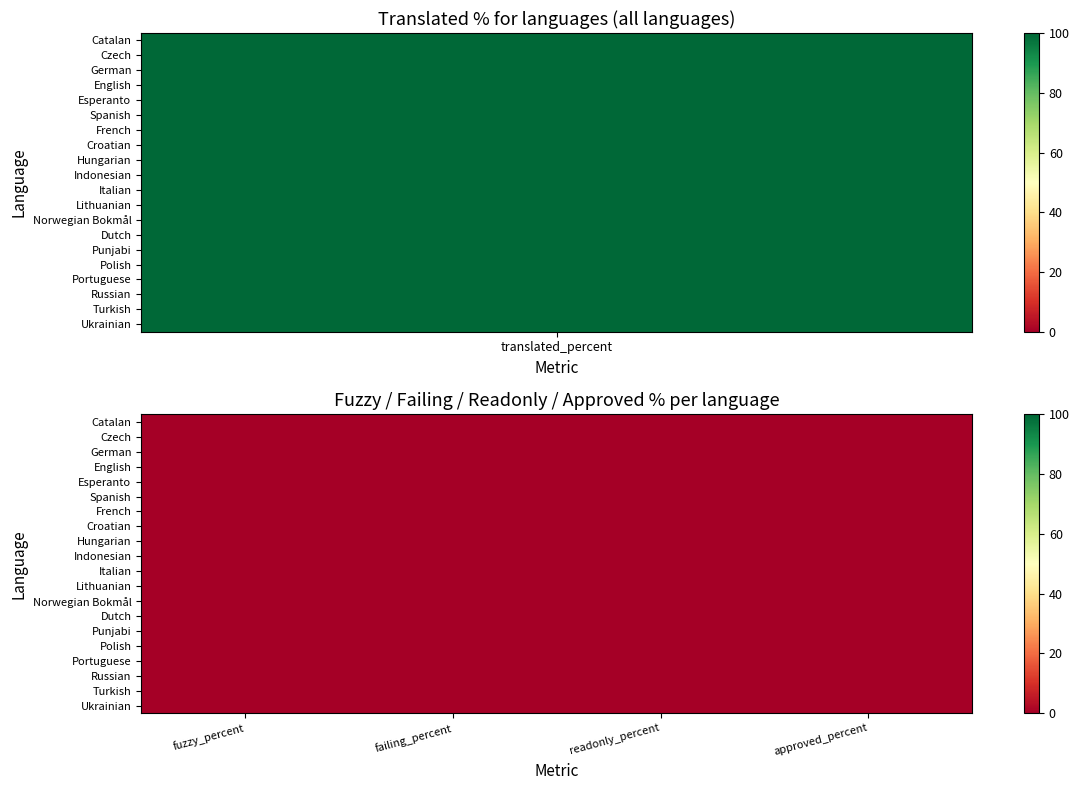

At which label does translated_percent reach its peak?

Catalan